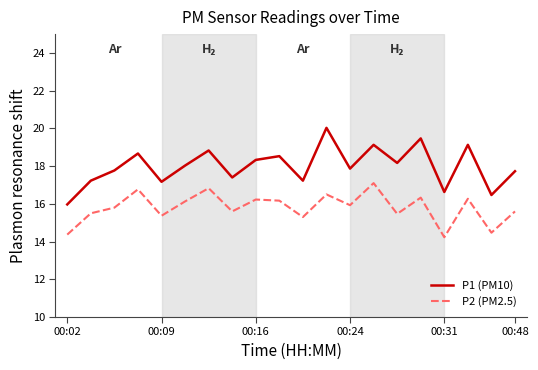

Which series has the largest total across all categories?

P1 (PM10)